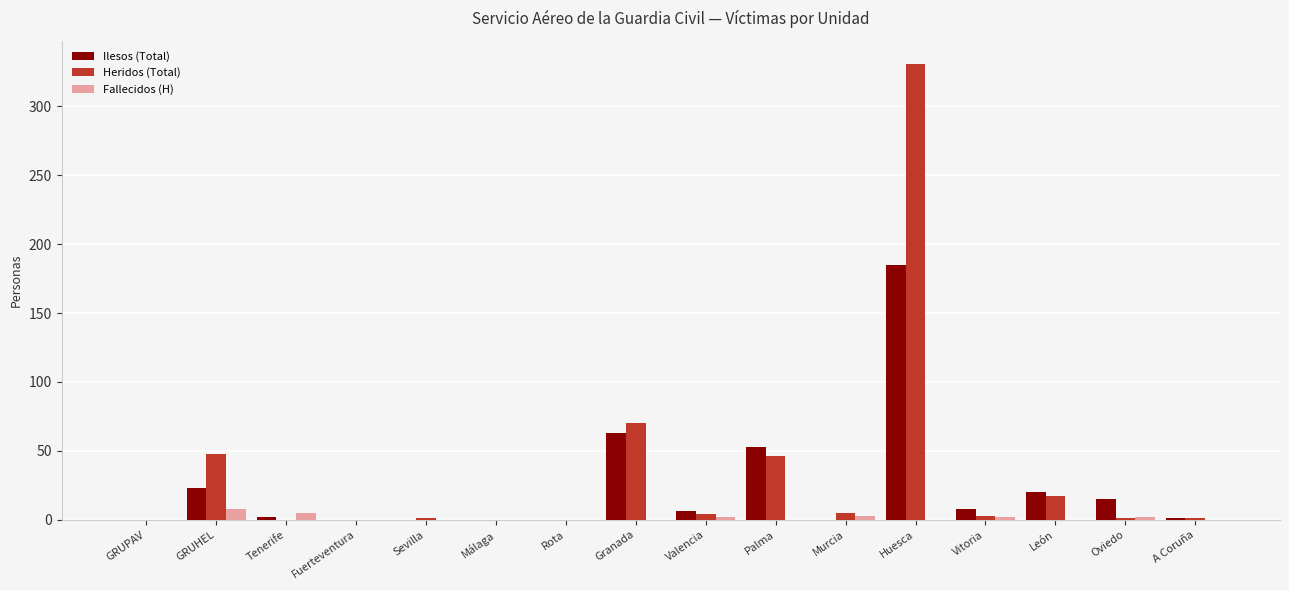

What is the approximate value of Ilesos (Total) at Palma?

53